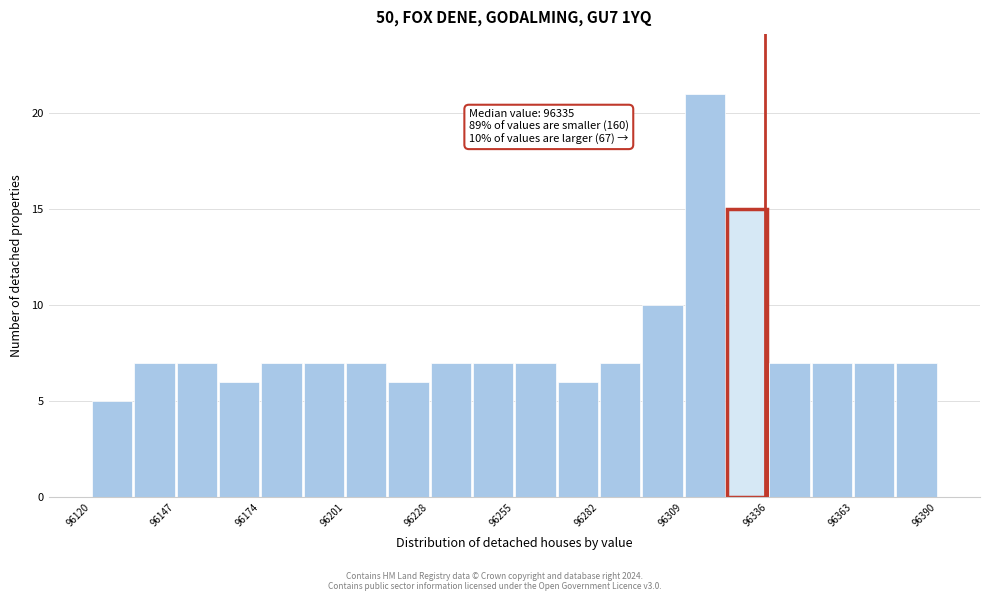

Around what value on the x-axis is the tallest bar? Give the approximate position of its centre, as read against the axis.

96315